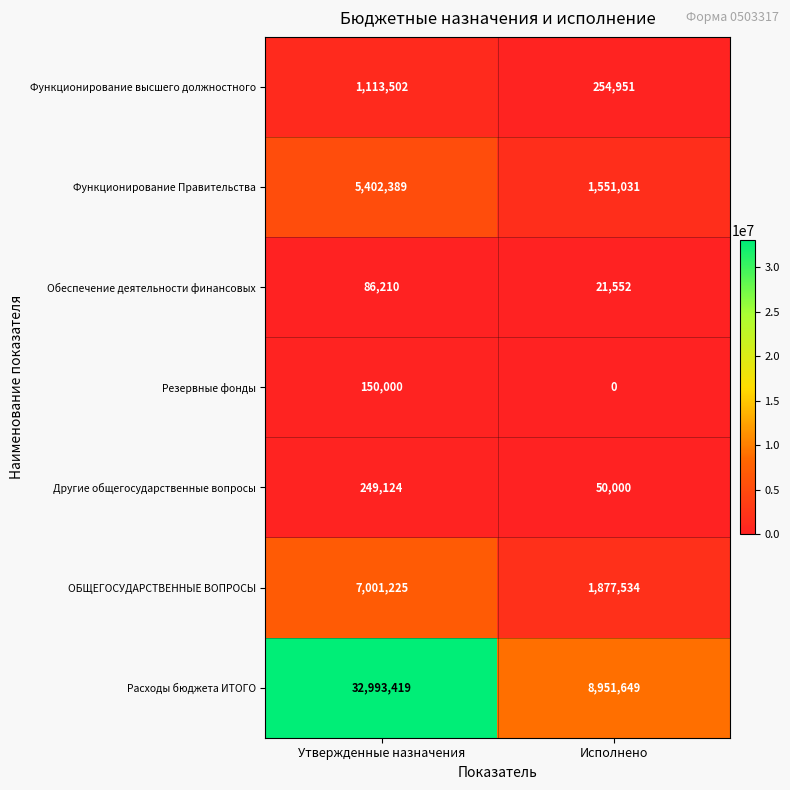

True or false: Обеспечение деятельности финансовых has a value of 21552 at Исполнено.

True